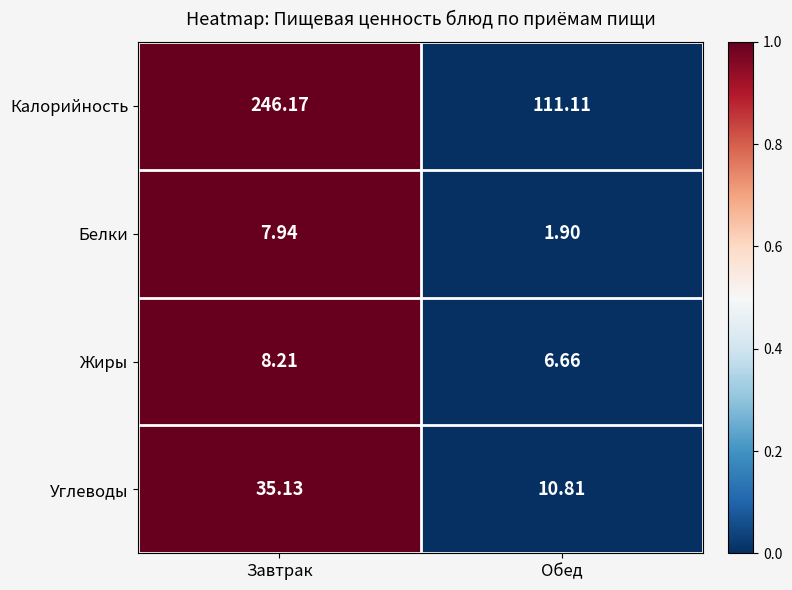

Which series has the largest total across all categories?

Калорийность